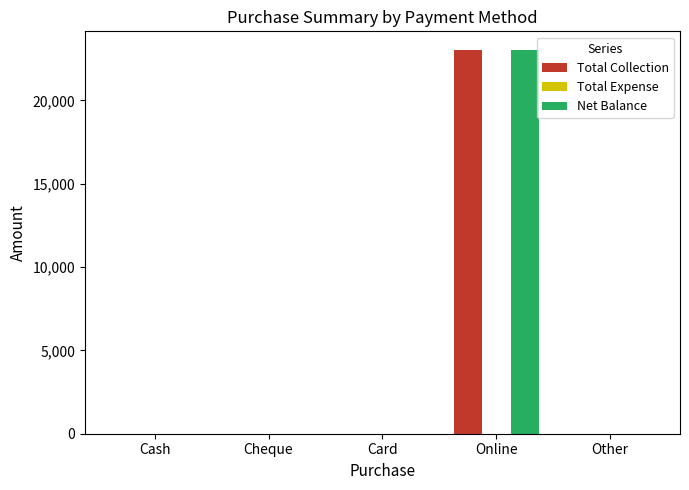

What is the highest value of the Net Balance series?

23000